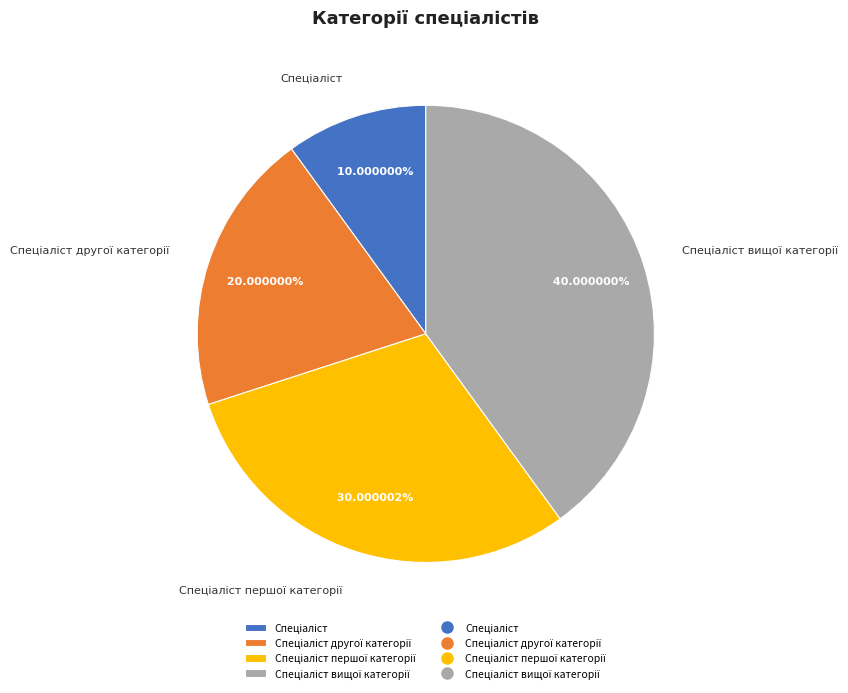

How many slices are in this pie chart?

4